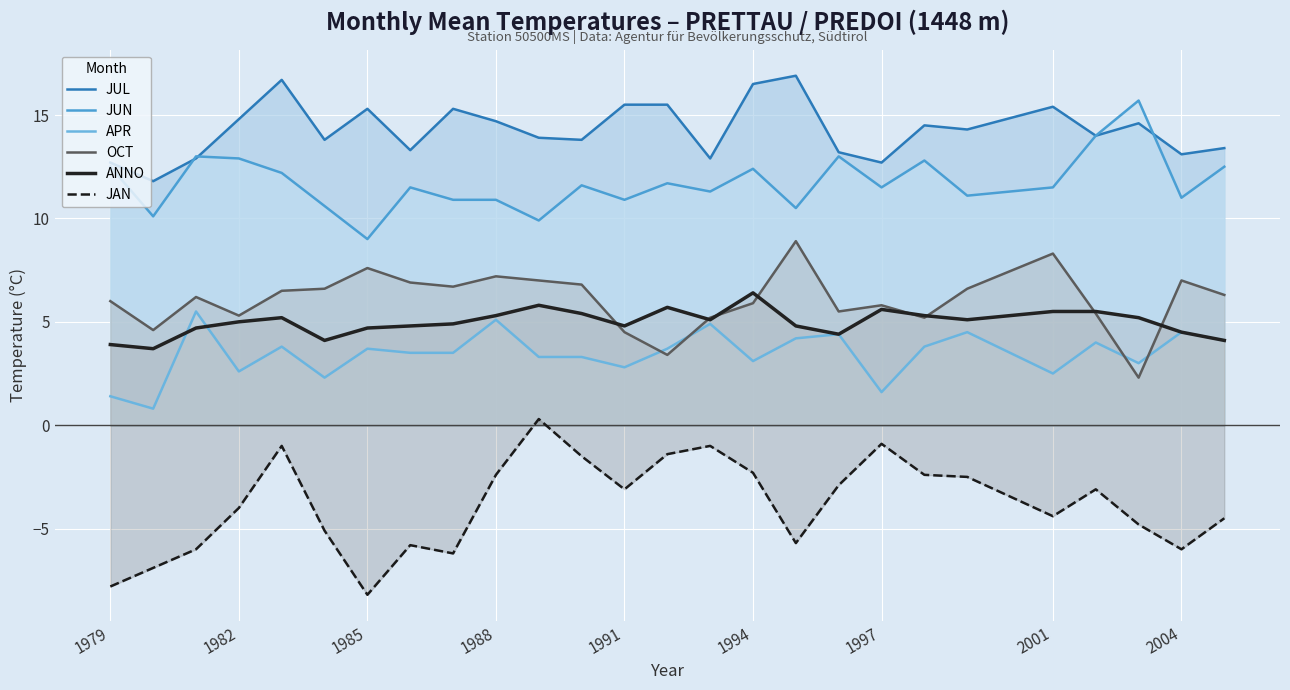

Is it true that APR equals 2.6 at 1982?

True